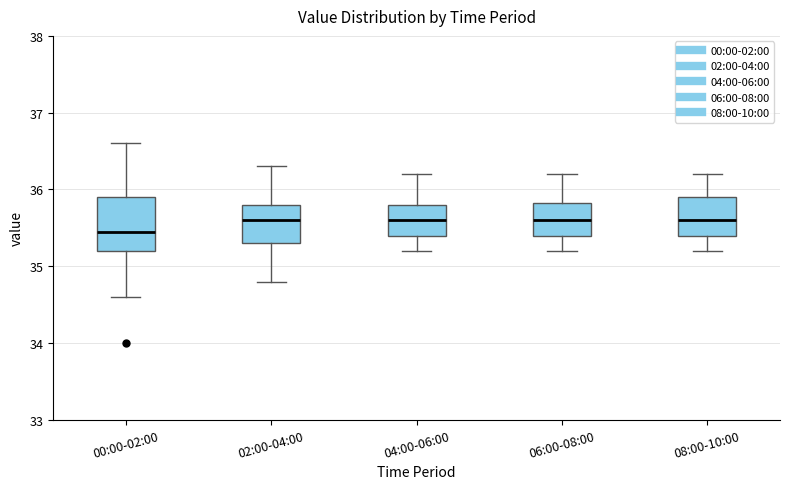

Which box's median line is the lowest?

00:00-02:00